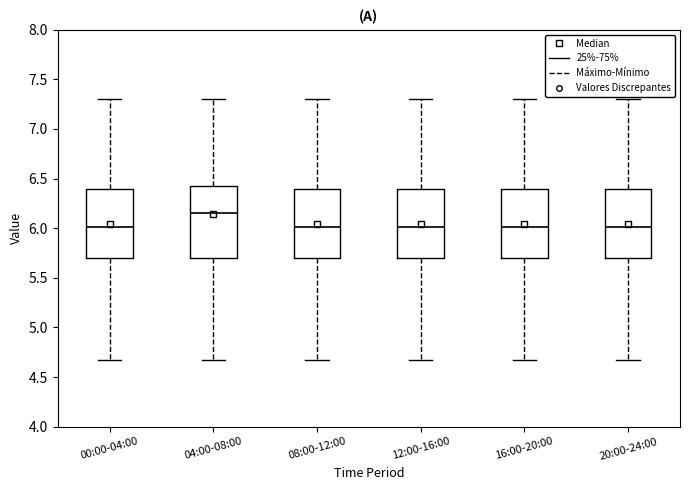

Which box has the highest median line?

04:00-08:00